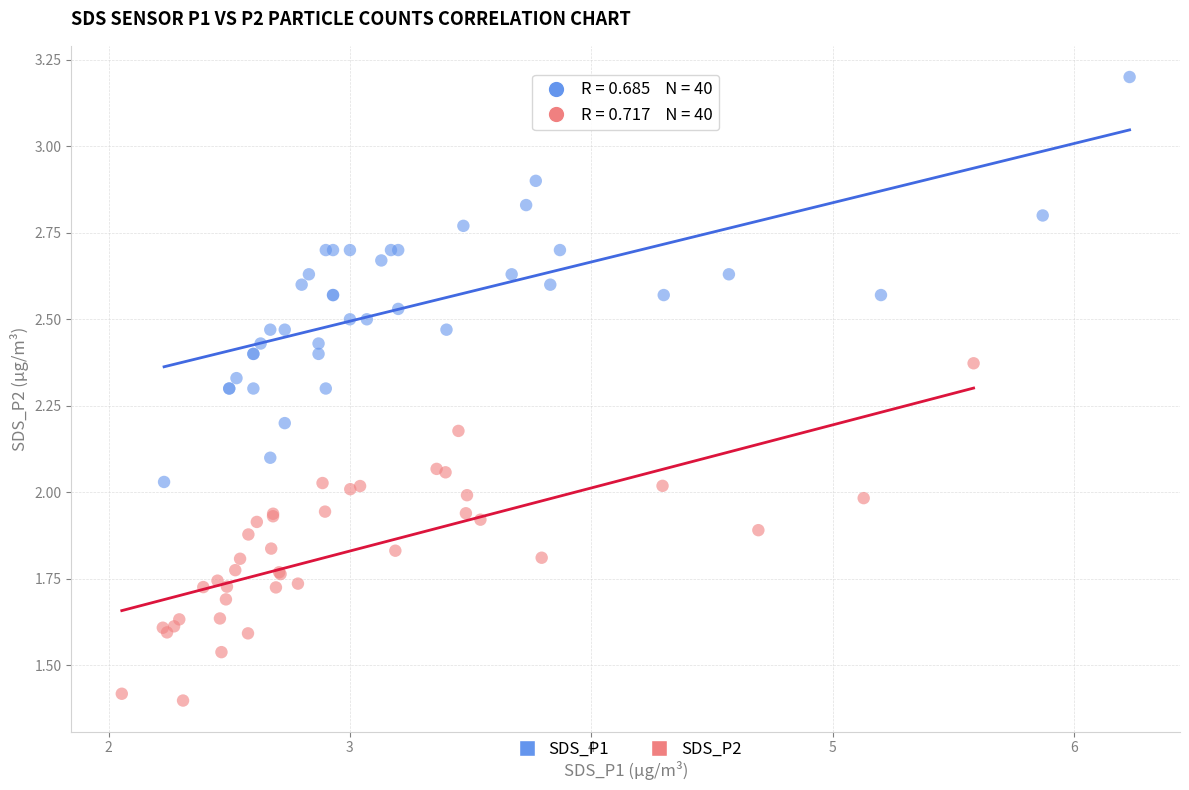

Which series contains the lowest Y value?

SDS_P2